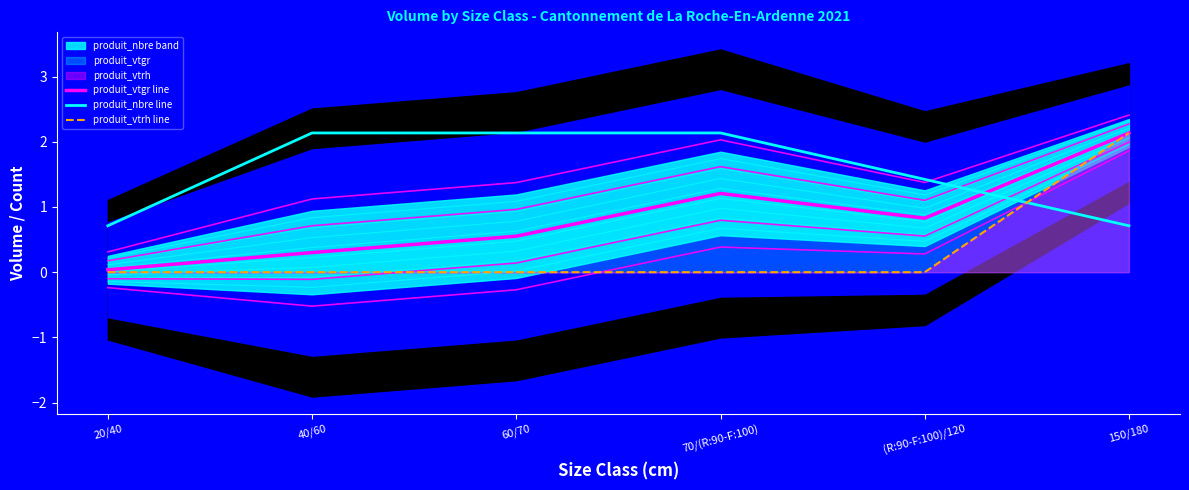

Rank the categories by produit_vtrh line value from lowest to highest.

20/40, 40/60, 60/70, 70/(R:90-F:100), (R:90-F:100)/120, 150/180